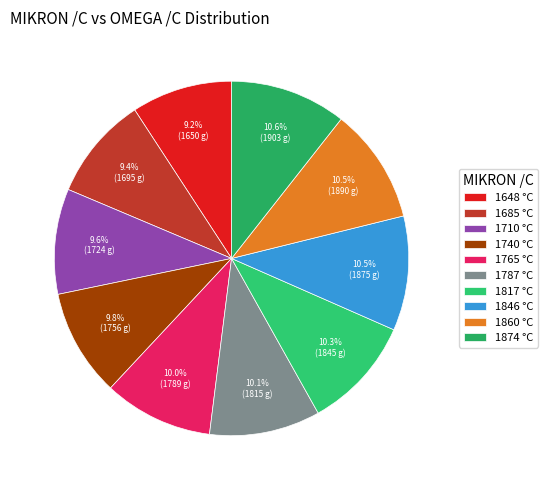

How many segments does this pie chart have?

10